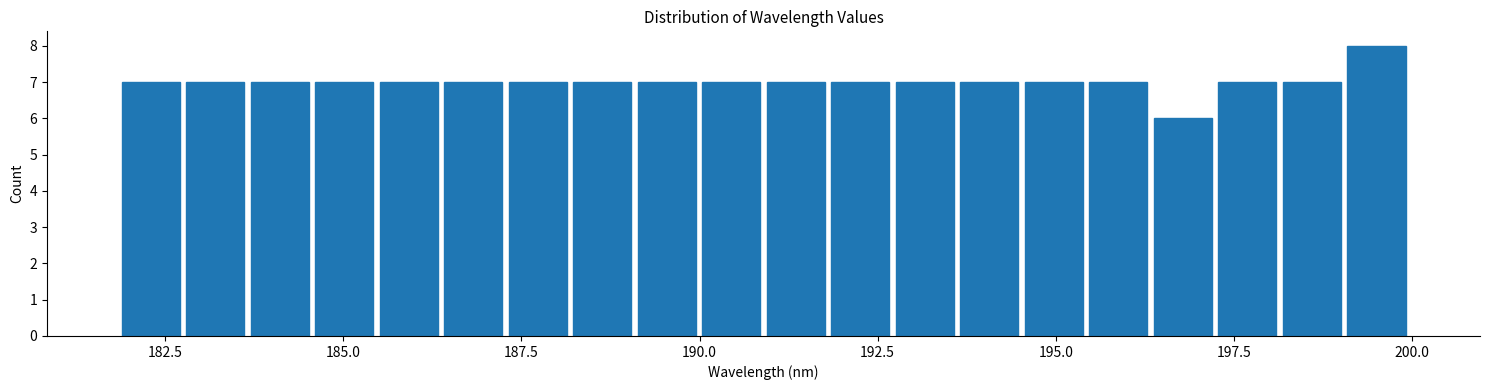

Read against the x-axis, roughly where is the centre of the tallest bar?

199.5